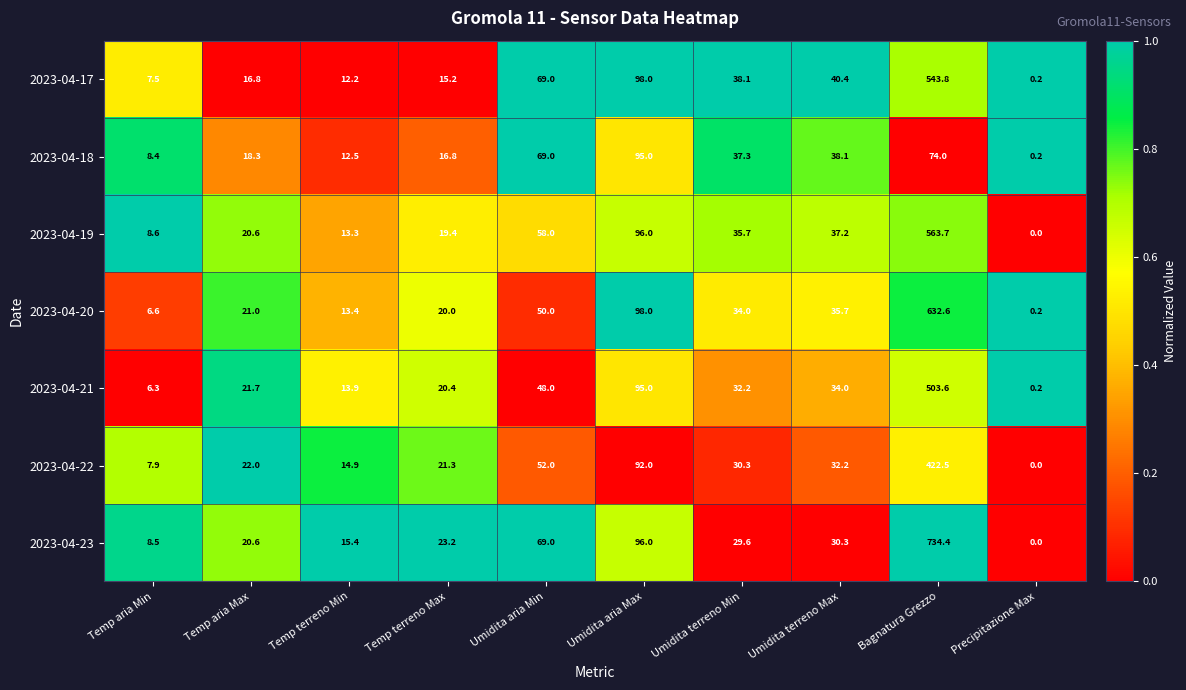

Which category has the lowest value across all series?

Precipitazione Max